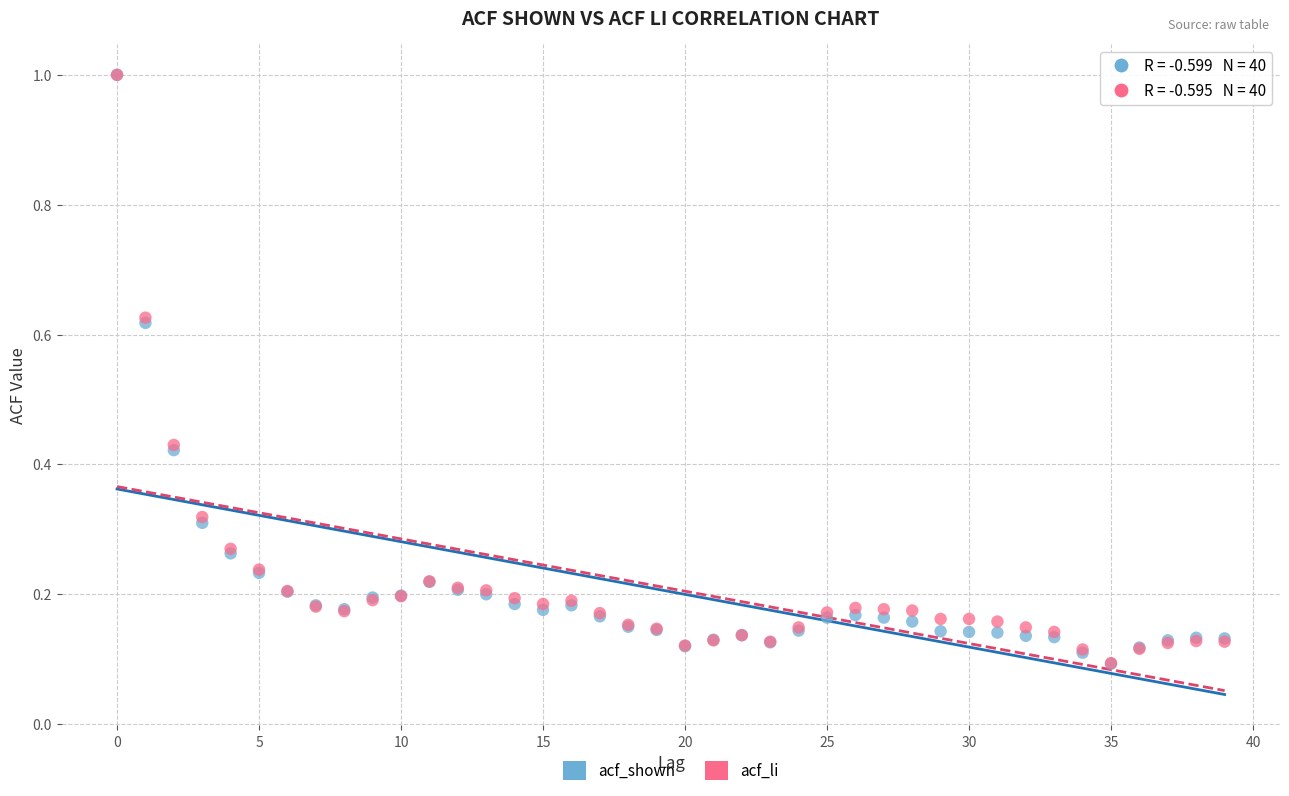

What are all the series names shown in the legend?

acf_shown, acf_li